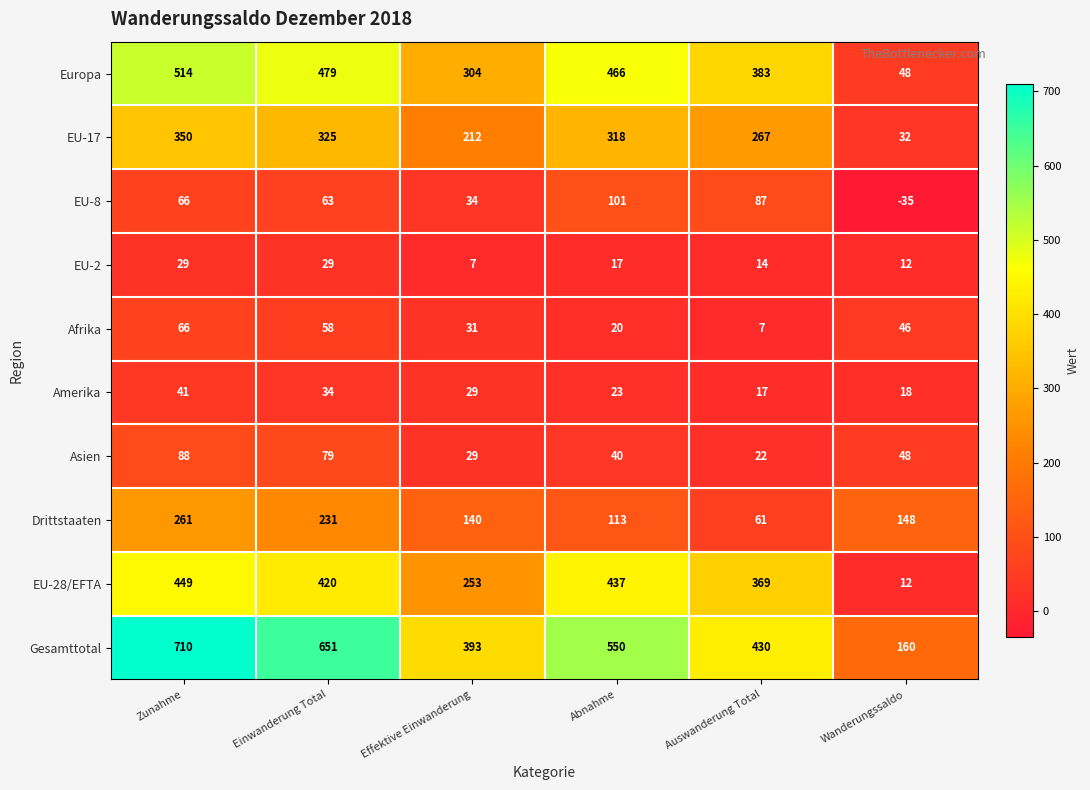

What is the sum of all Asien values?

306